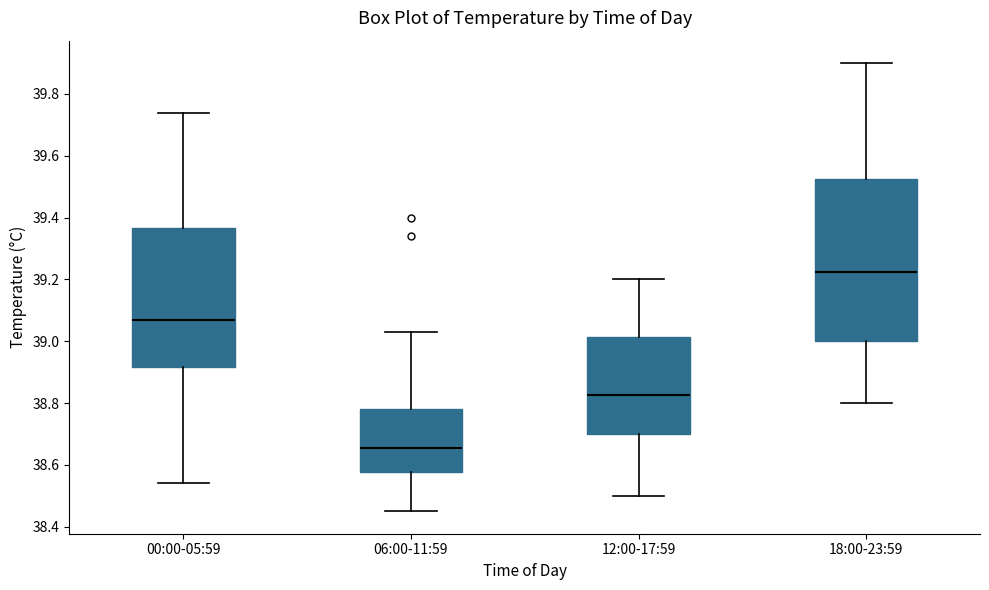

Reading left to right, read every box against the y-axis: the position of its median line, the range the box covers, and the ends of its whiskers. The values are not printed on the chart, so give them approximately, as read against the axis.

00:00-05:59: median 39.08, box 38.92 to 39.36, whiskers 38.54 to 39.74
06:00-11:59: median 38.66, box 38.58 to 38.78, whiskers 38.46 to 39.04
12:00-17:59: median 38.82, box 38.70 to 39.02, whiskers 38.50 to 39.20
18:00-23:59: median 39.22, box 39.00 to 39.52, whiskers 38.80 to 39.90